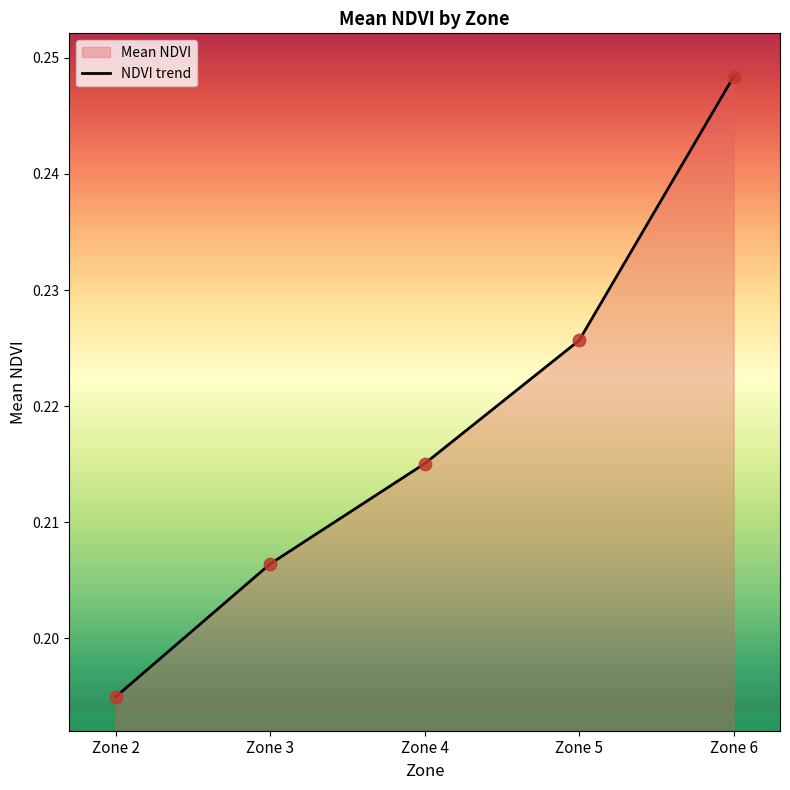

Which has a higher value, Zone 6 or Zone 2?

Zone 6